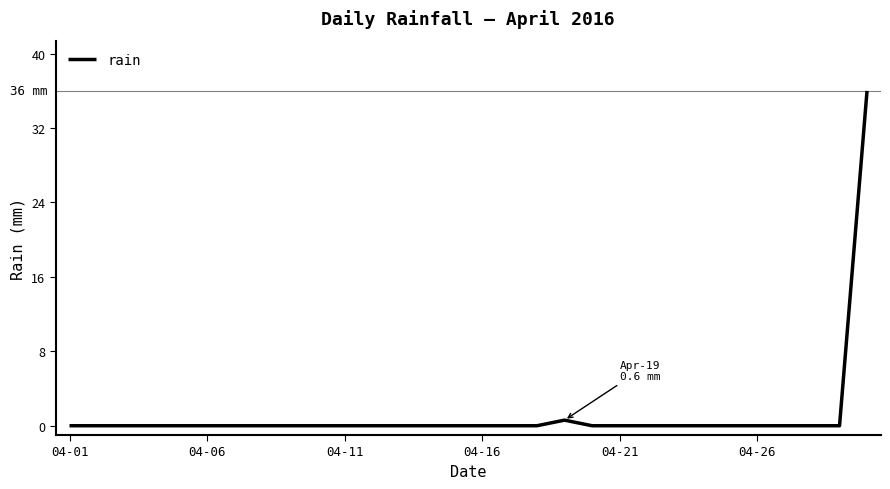

What is the maximum value shown in the chart?

36.0